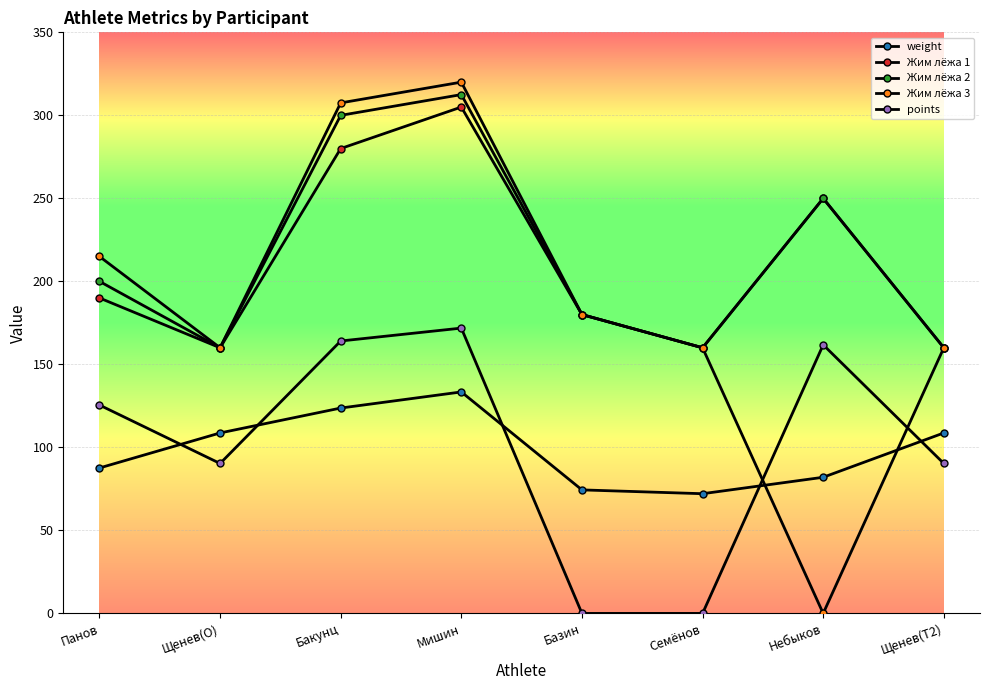

What is the total value across all series at Бакунц?

1175.3